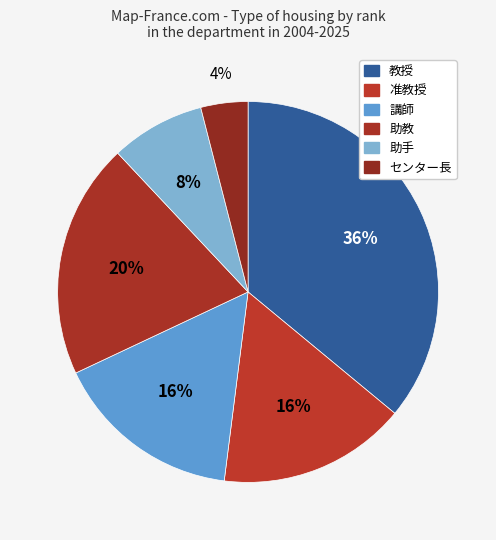

Combined, do 助教 and センター長 account for over 50%?

No